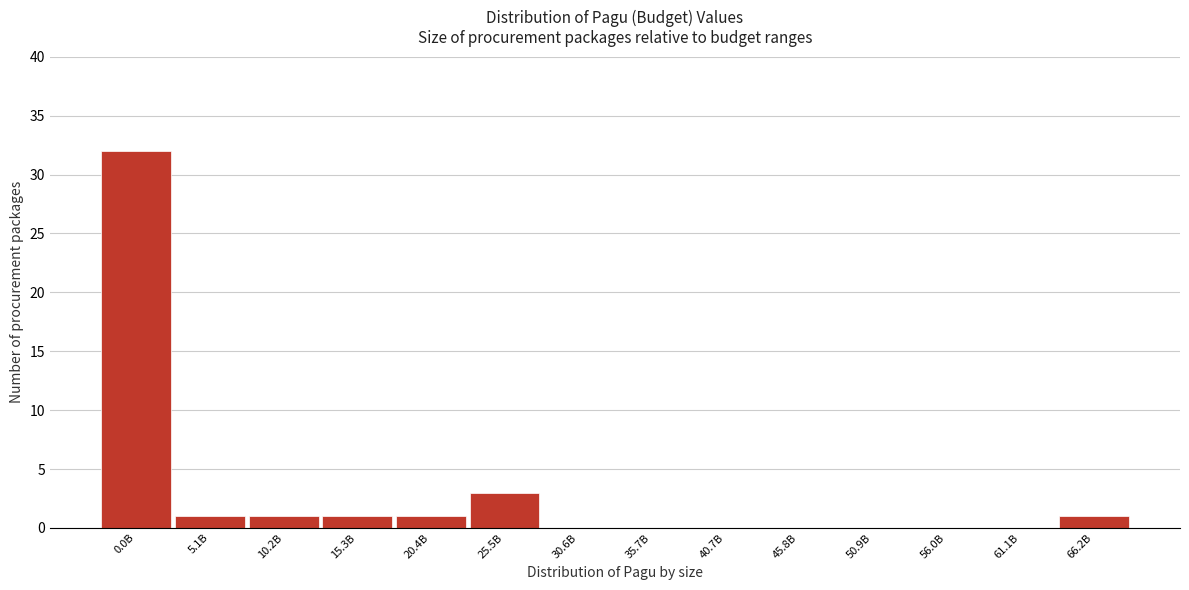

Reading left to right, what are all the values shown in this chart?

0.0B=32	5.1B=1	10.2B=1	15.3B=1	20.4B=1	25.5B=3	30.6B=0	35.7B=0	40.7B=0	45.8B=0	50.9B=0	56.0B=0	61.1B=0	66.2B=1